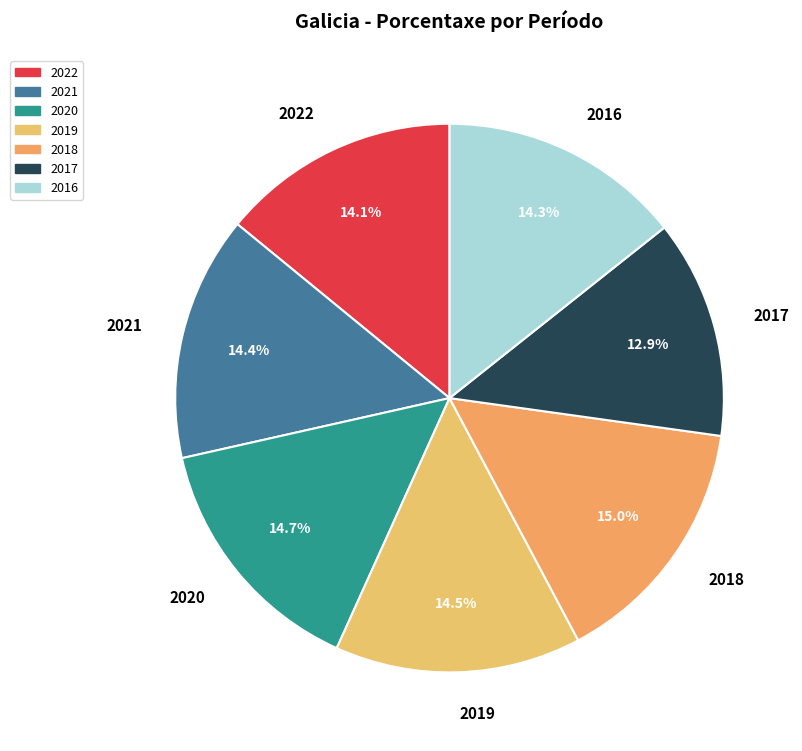

To the nearest percent, what percentage of the pie is 2022?

14%